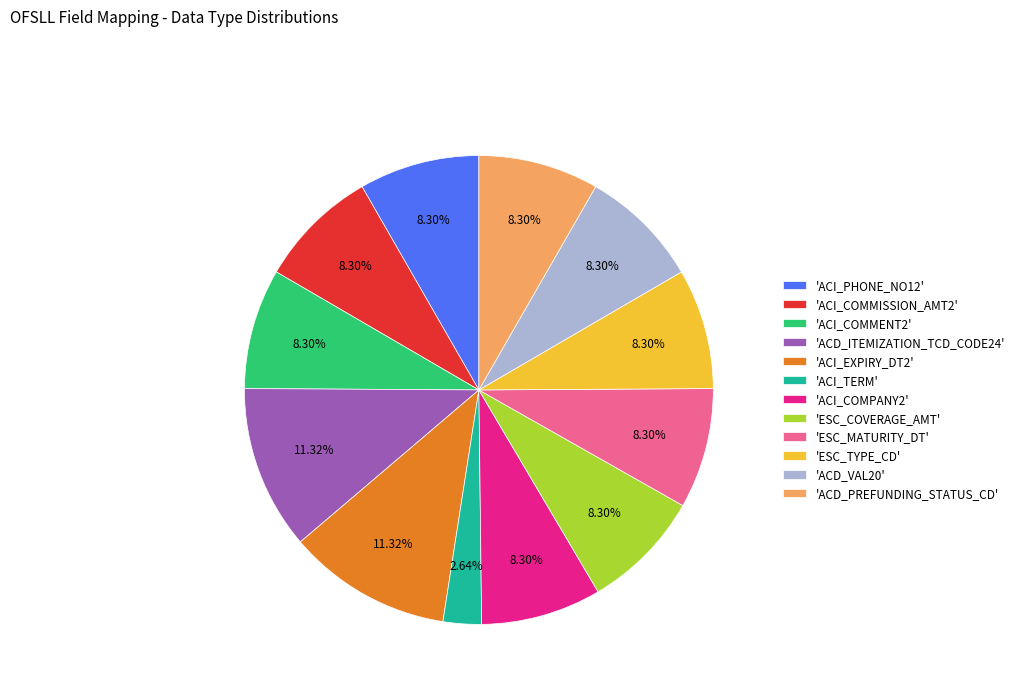

Do 'ACI_COMMISSION_AMT2' and 'ACI_EXPIRY_DT2' together represent more than half of the pie?

No